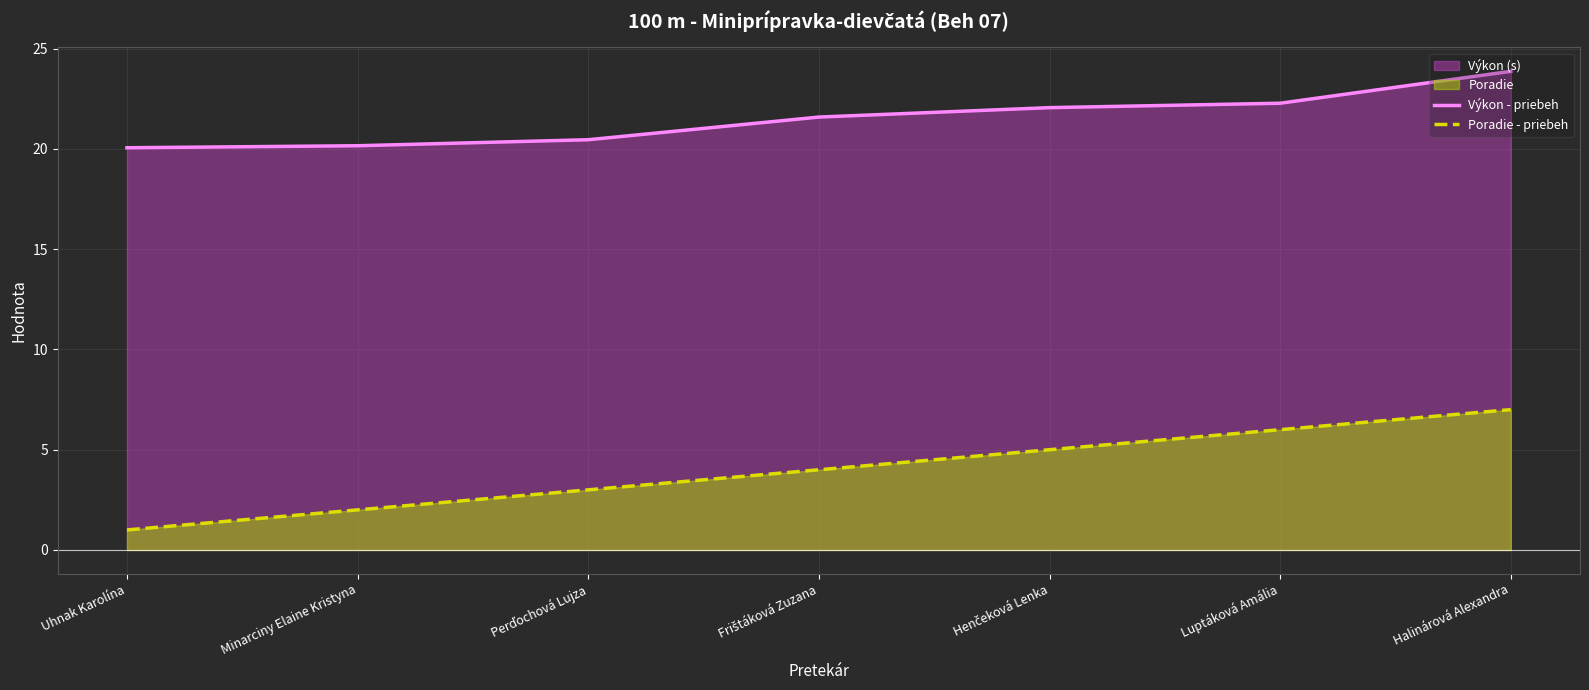

At which category is the sum across all series the highest?

Halinárová Alexandra